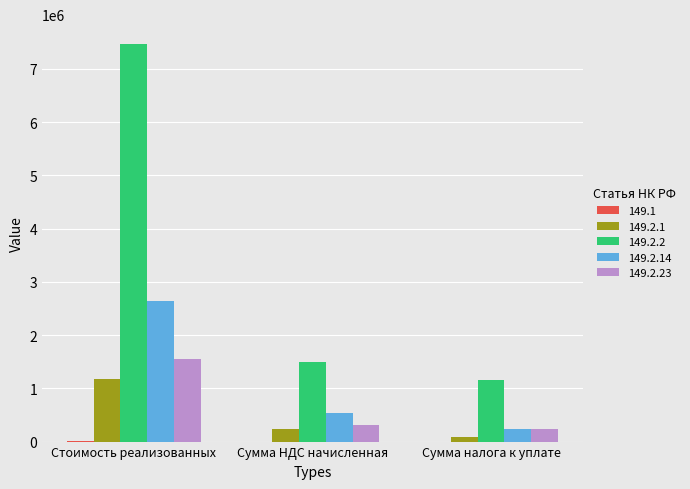

Count the number of categories in the chart.

3